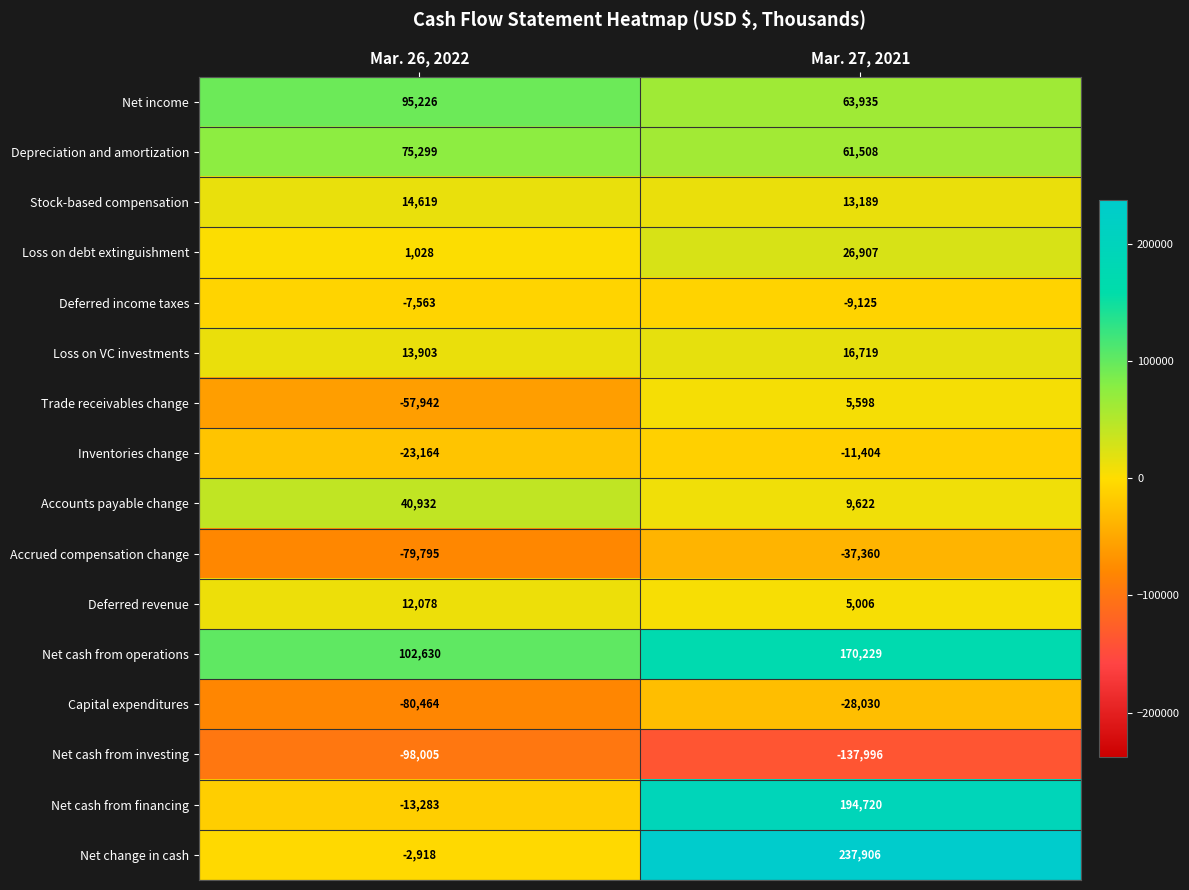

Rank the series by their maximum value, from lowest to highest.

Net cash from investing, Accrued compensation change, Capital expenditures, Inventories change, Deferred income taxes, Trade receivables change, Deferred revenue, Stock-based compensation, Loss on VC investments, Loss on debt extinguishment, Accounts payable change, Depreciation and amortization, Net income, Net cash from operations, Net cash from financing, Net change in cash